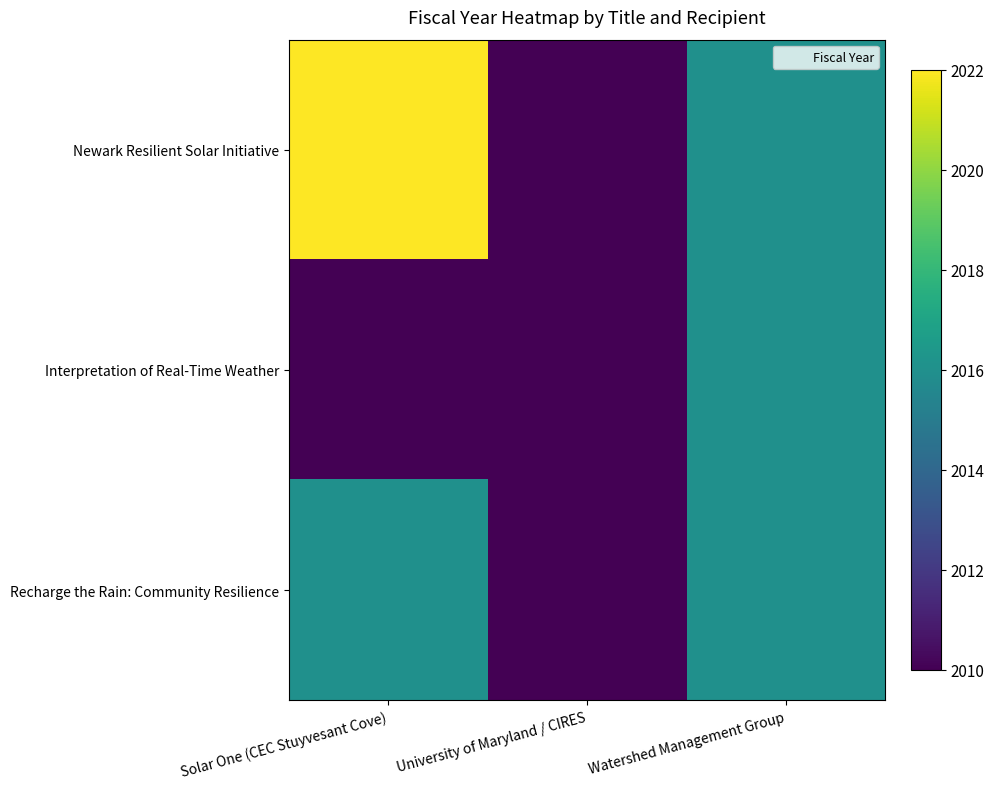

At which category is the sum across all series the highest?

Solar One (CEC Stuyvesant Cove)